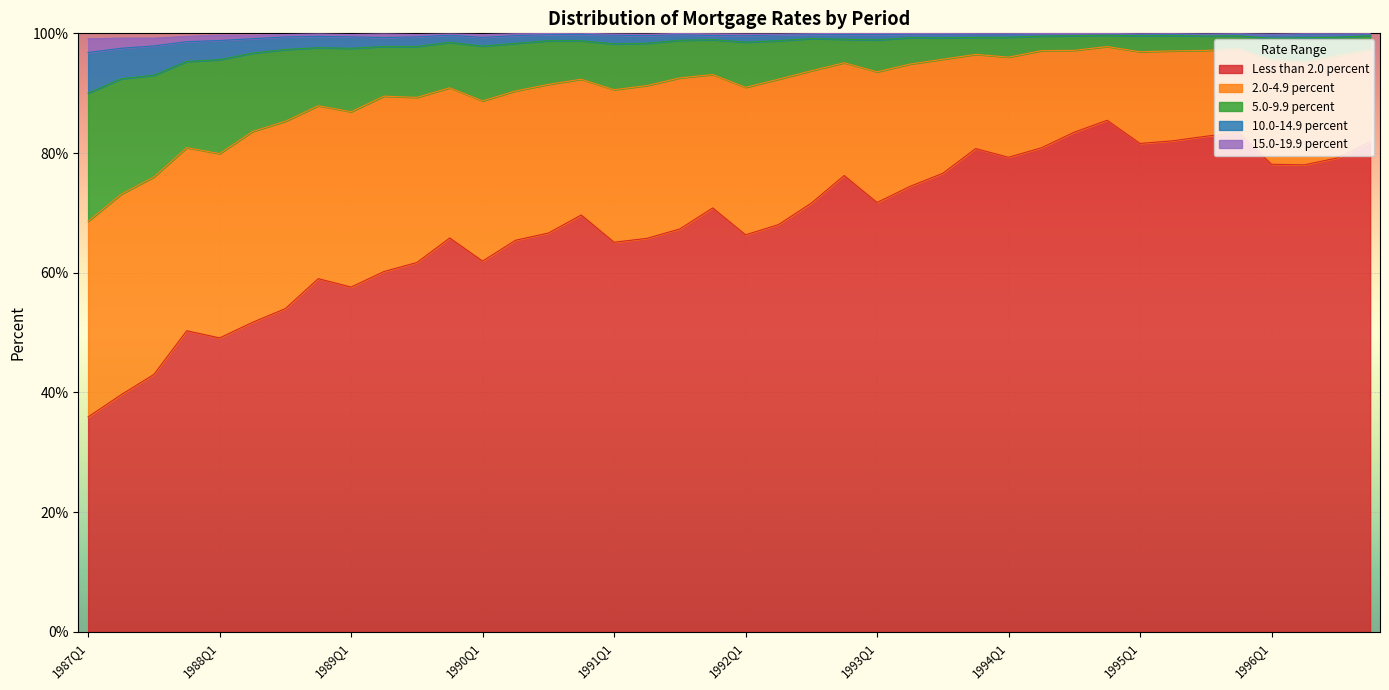

At which label does 15.0-19.9 percent first exceed 99?

1988Q2